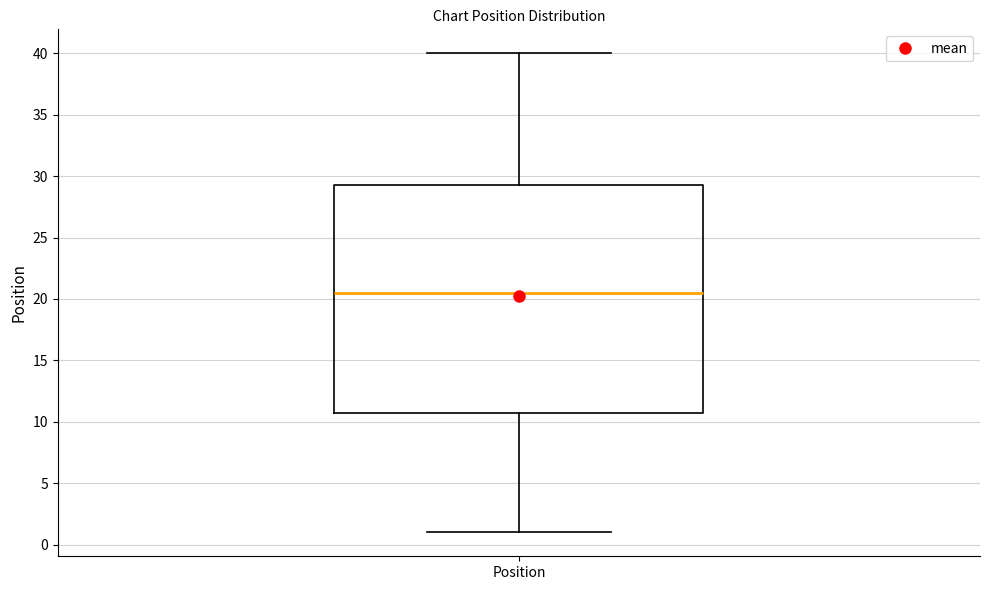

Transcribe this box plot: give where the median line is, the range the box spans, and where the two whiskers end, as read against the y-axis. The values are not printed on the chart, so give them approximately, as read against the axis.

median 20.5, box 11.0 to 29.5, whiskers 1.0 to 40.0